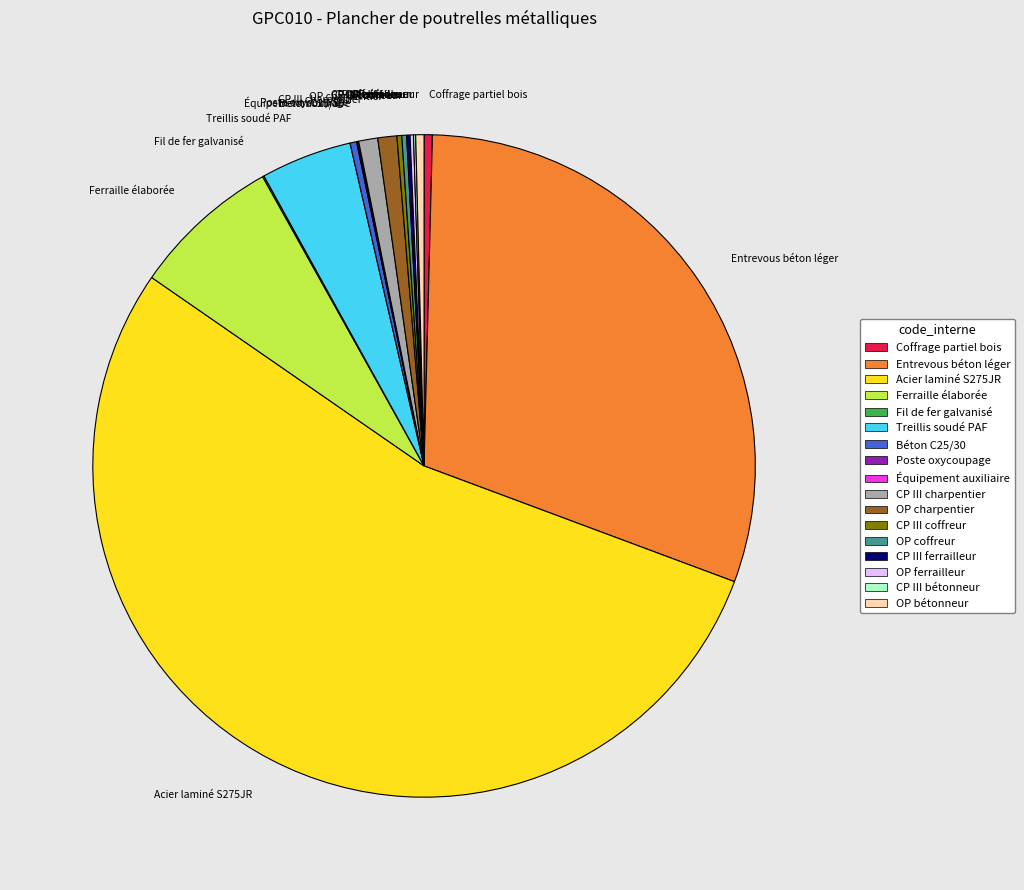

Is it true that Entrevous béton léger is 30% of the pie?

True